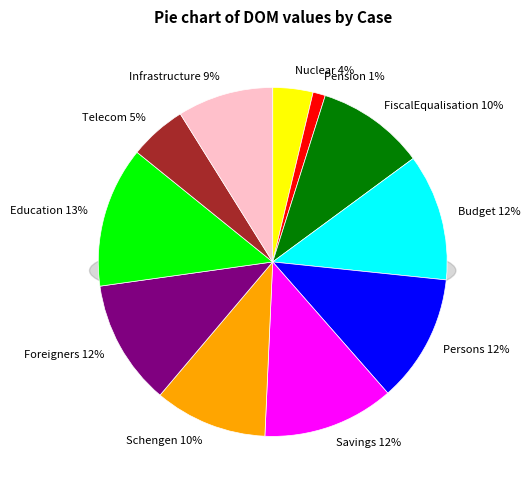

Is Infrastructure the majority of the pie?

No